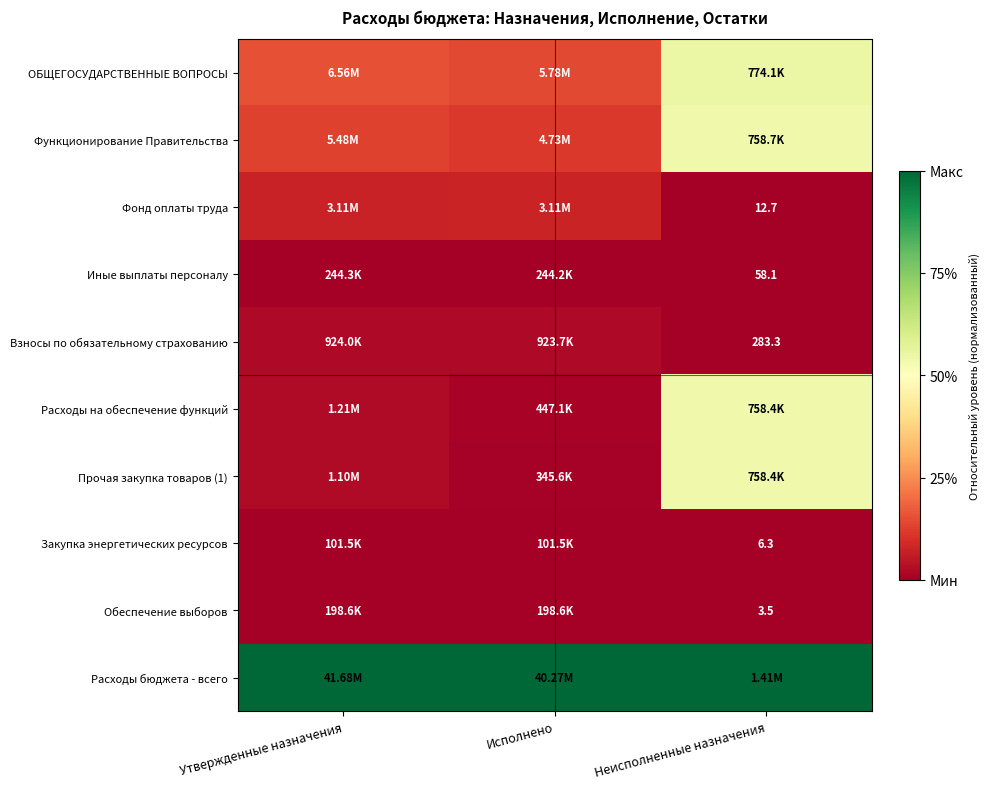

How many categories are shown in the chart?

3